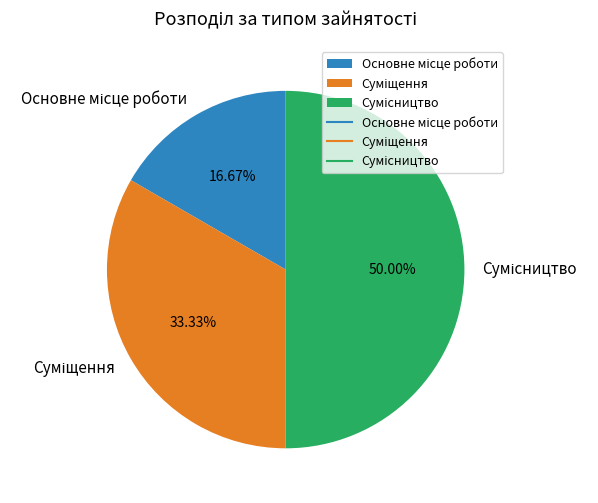

Count the number of slices in the pie.

3